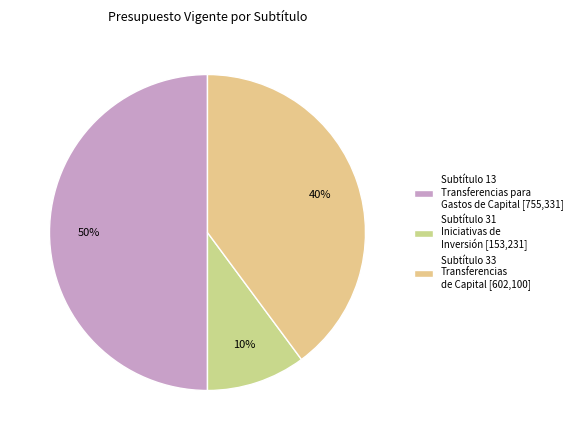

To the nearest percent, what is the difference between the largest and smallest slice percentages?

40%